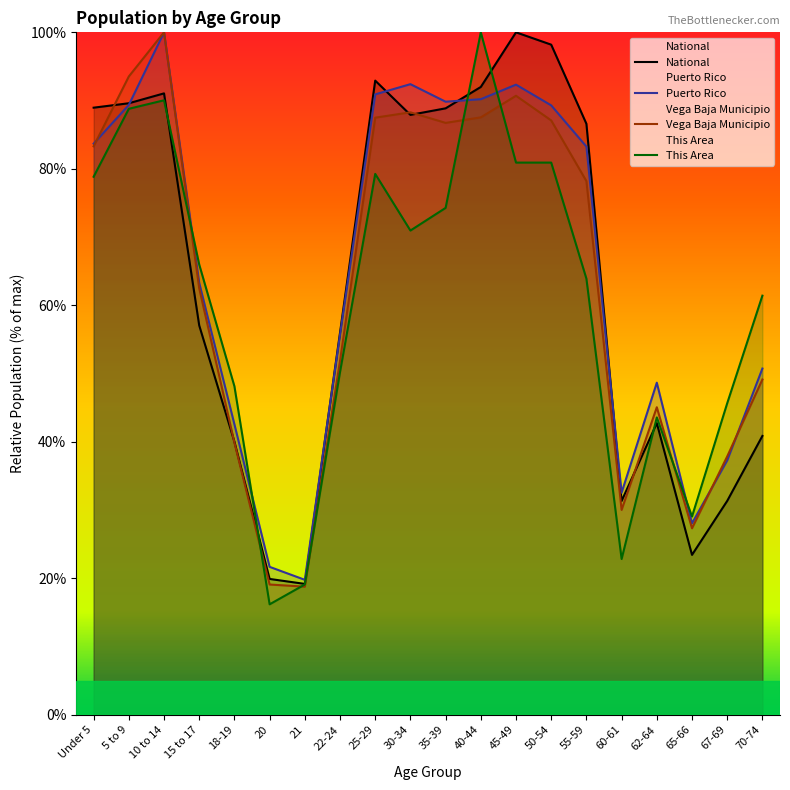

What is the label of the 14th point from the left?

50-54